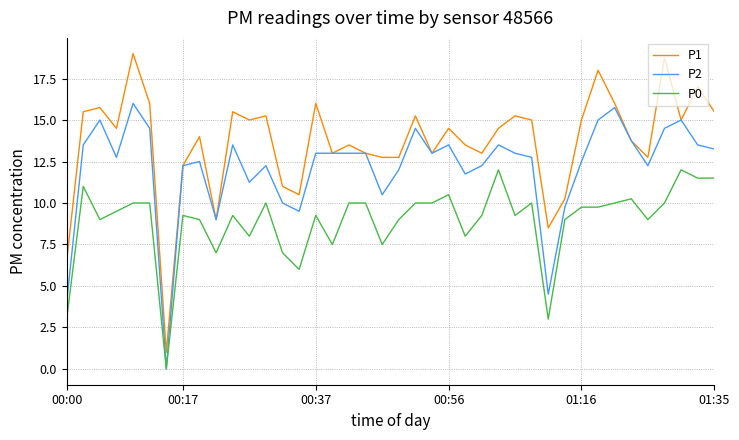

True or false: P0 and P1 cross at least once.

False